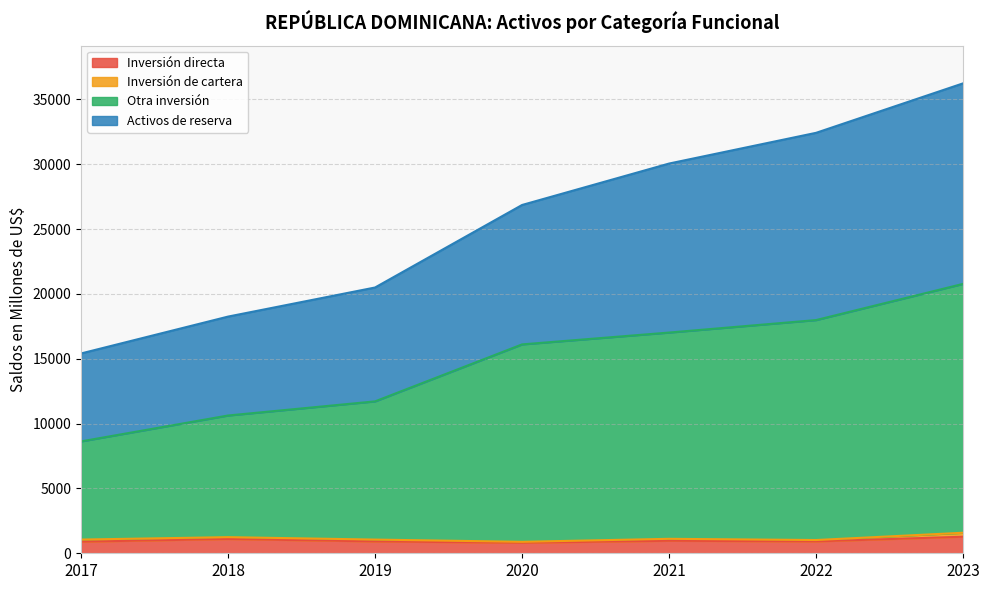

What is the approximate value of Inversión directa at 2021?

965.6